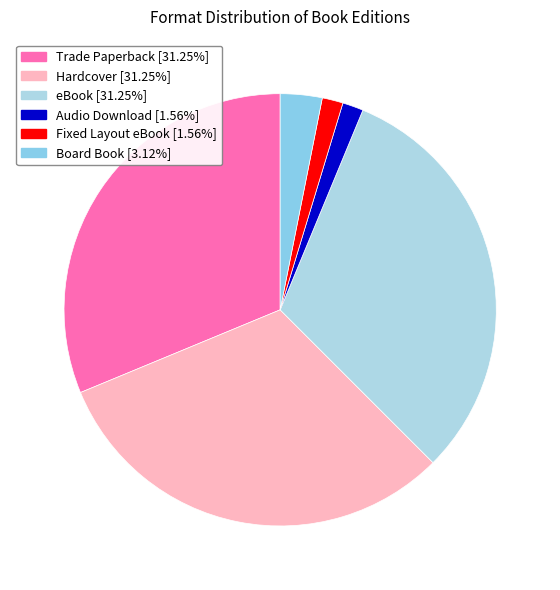

To the nearest percent, what percentage of the pie is Board Book?

3%